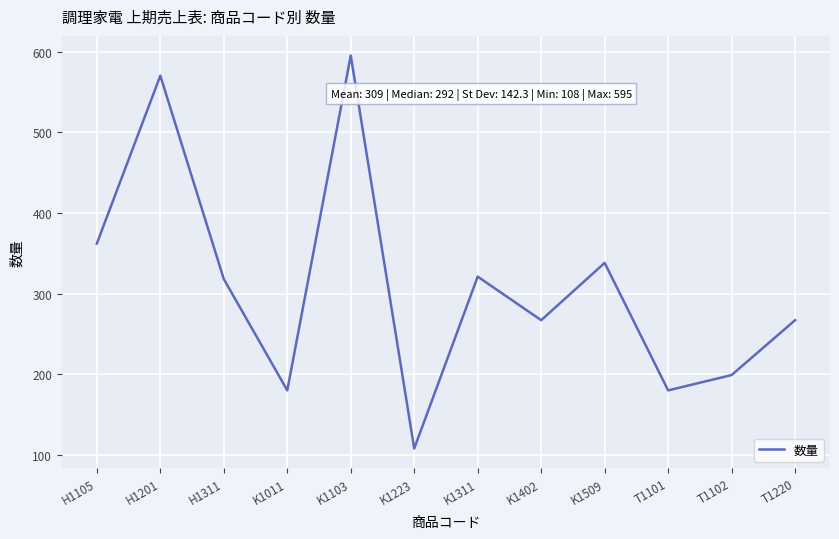

Is this an area chart (filled region under the line)?

No